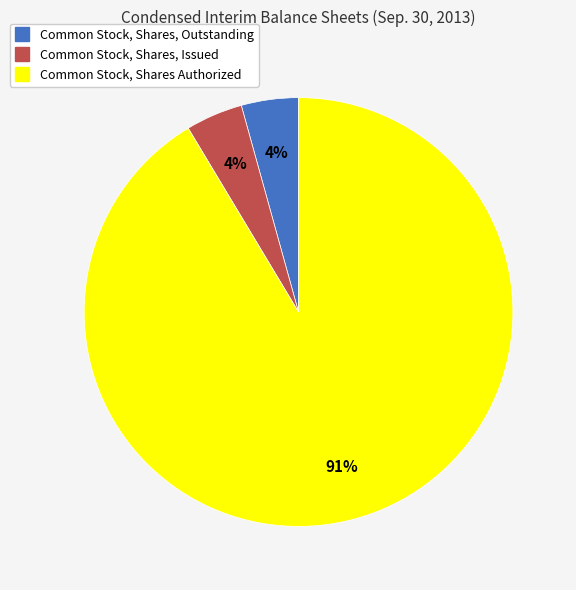

Does Common Stock, Shares Authorized account for over 50% of the chart?

Yes